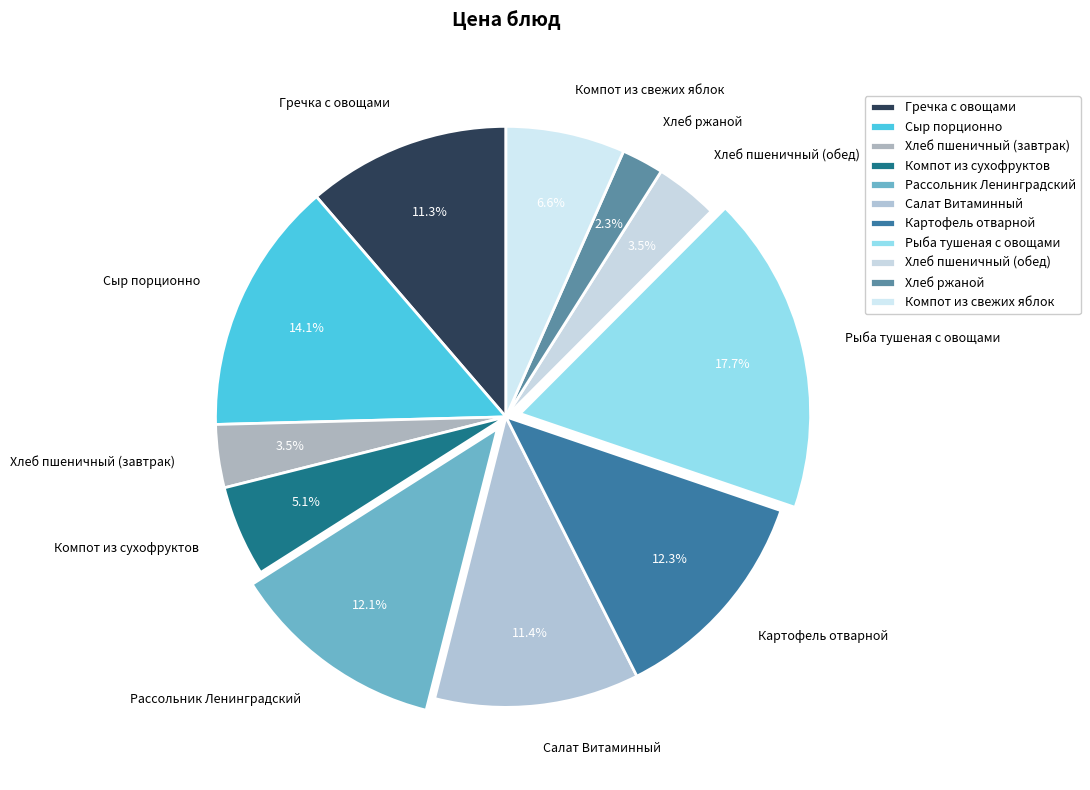

True or false: Сыр порционно accounts for 27% of the total.

False